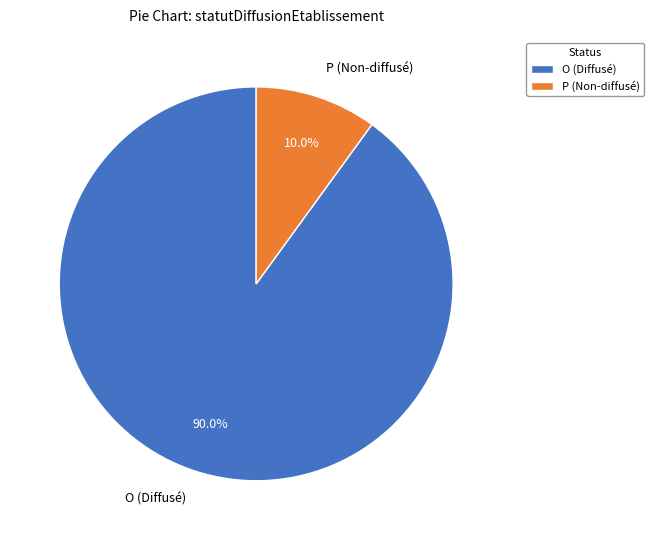

What percentage is NOT represented by O (Diffusé)?

10.0%